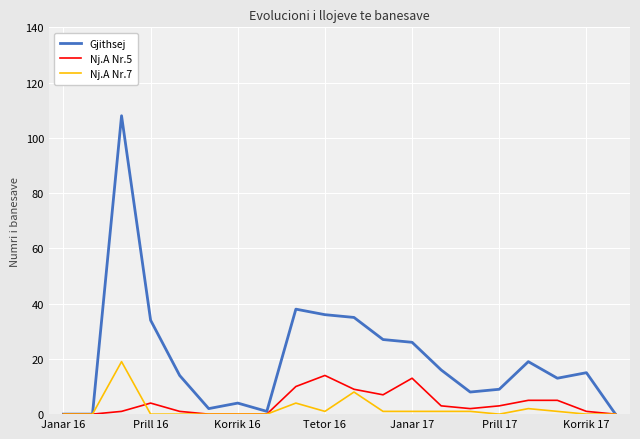

Which series has the largest total across all categories?

Gjithsej